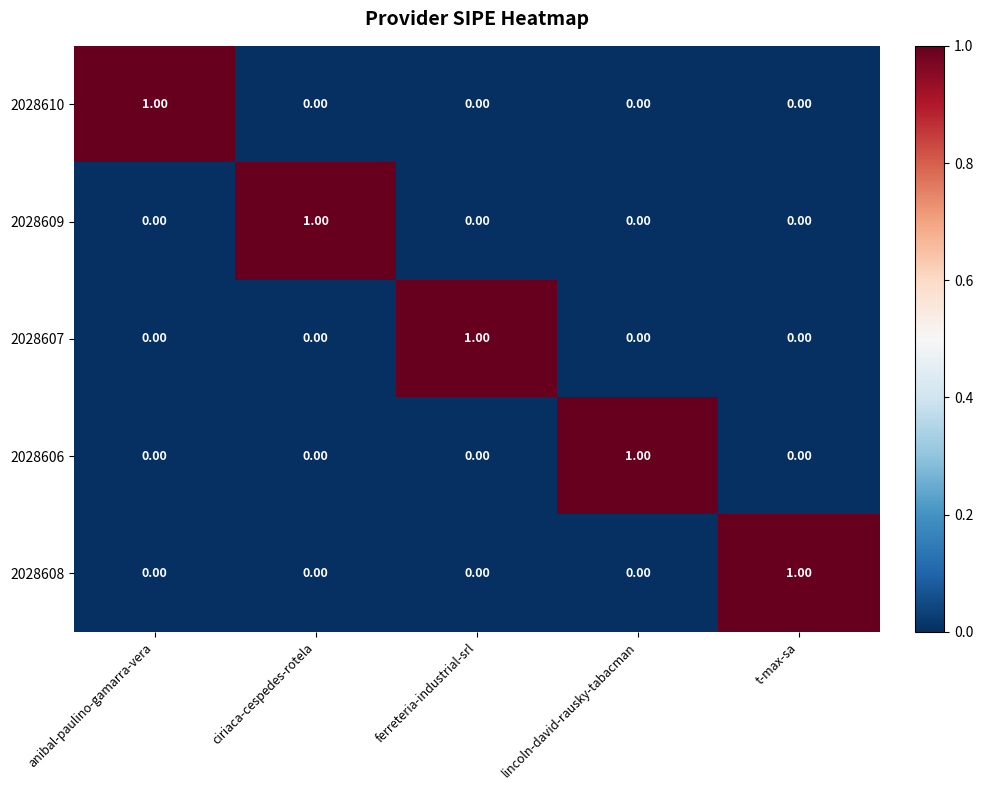

At which label does 2028607 reach its peak?

ferreteria-industrial-srl